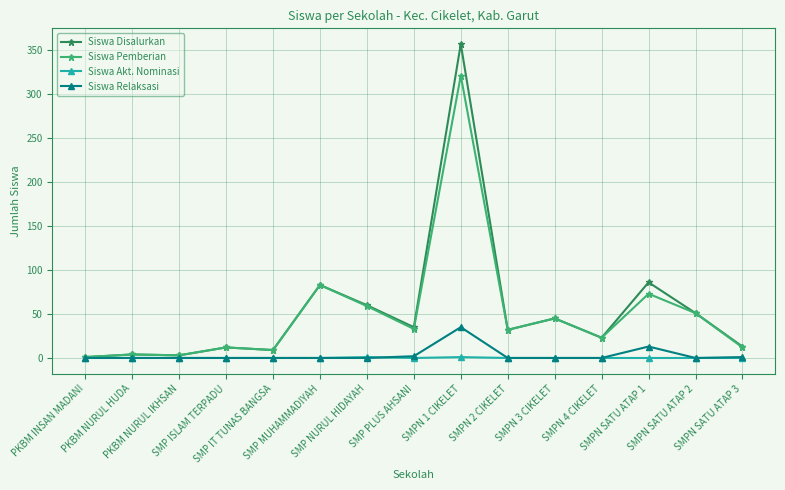

The Siswa Disalurkan series shows 9 at SMP IT TUNAS BANGSA. True or false?

True